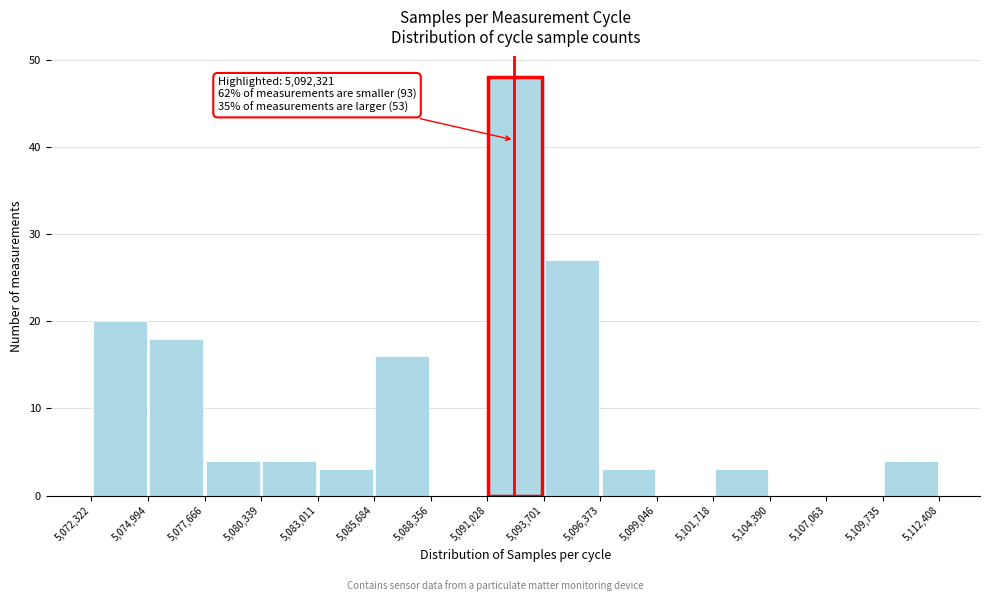

Which range on the x-axis has the tallest bar?

5,091,028 to 5,093,701